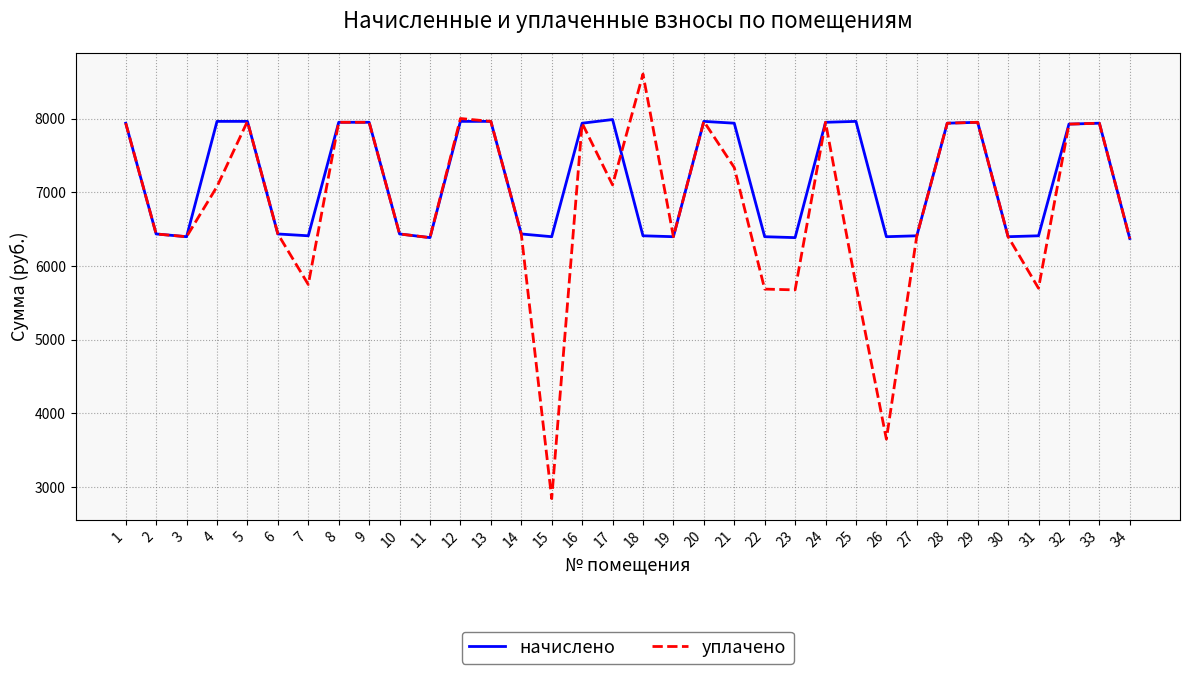

Is the value of уплачено at 25 greater than the value of начислено at 21?

No